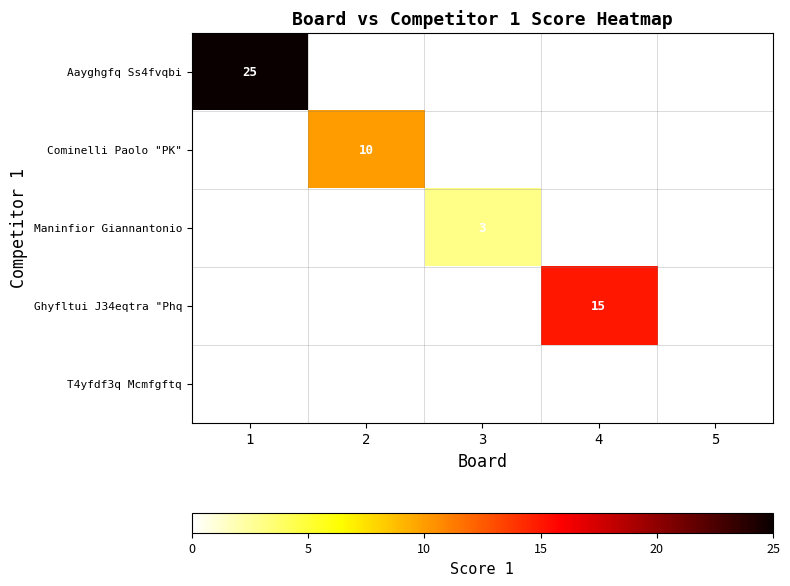

True or false: Maninfior Giannantonio has a value of 3 at 3.

True